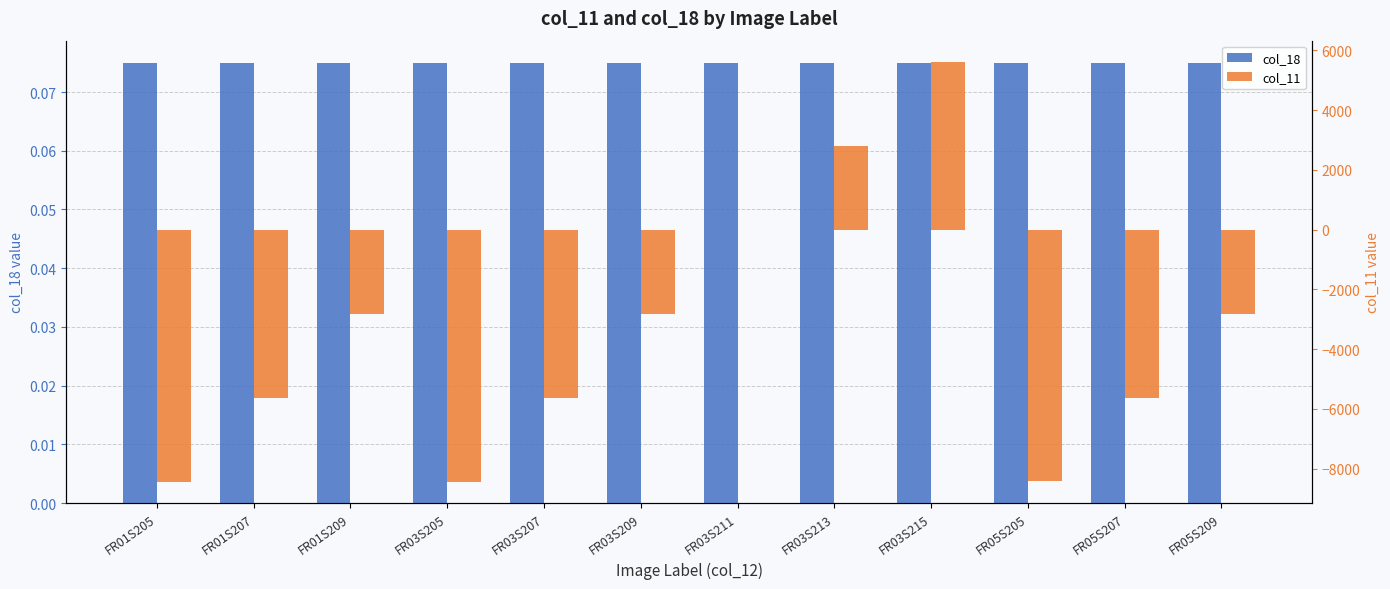

What is the approximate value of col_11 at FR01S205?

-8449.8